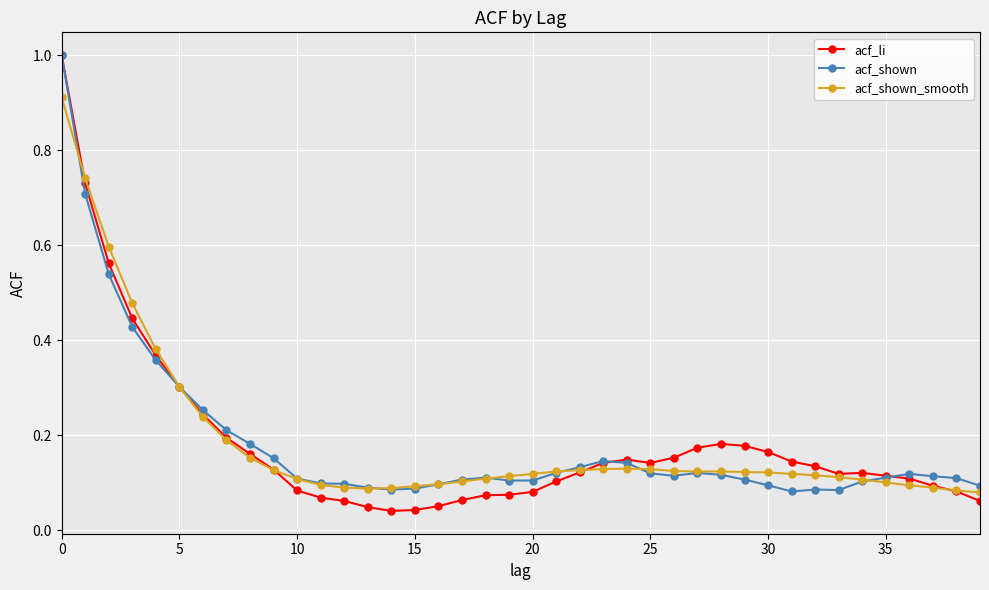

Which series has the largest range (max minus min)?

acf_li